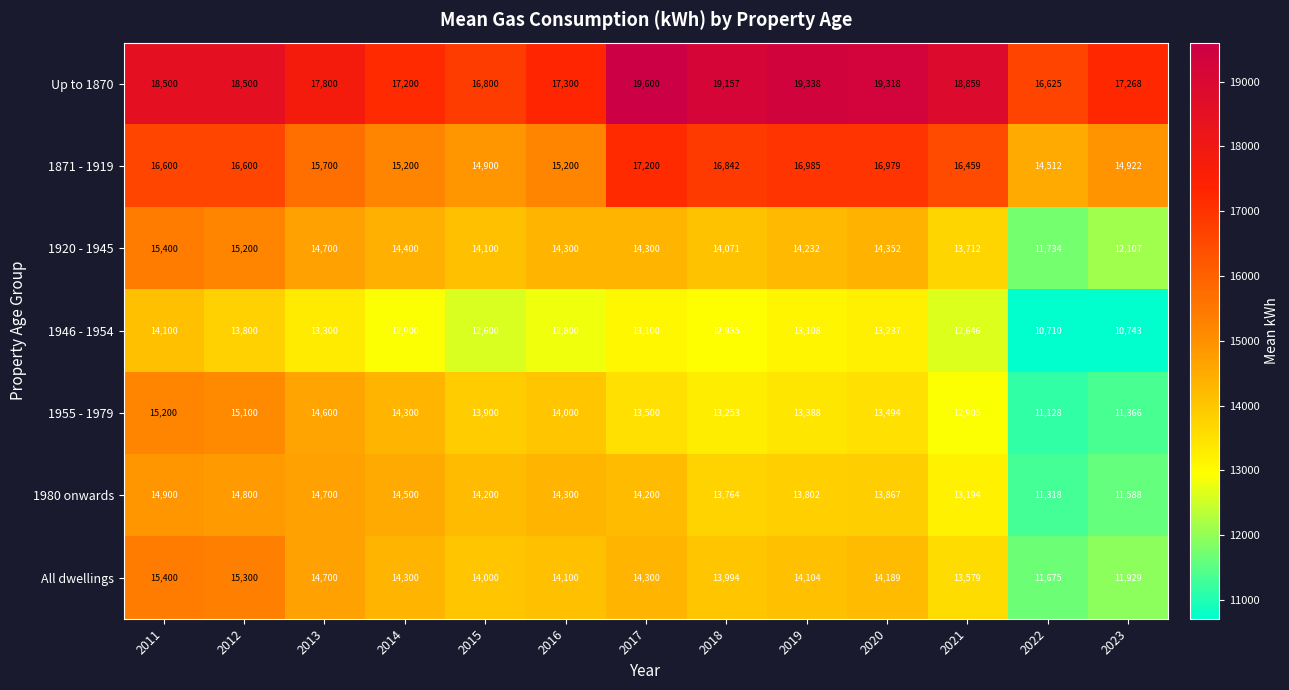

Between 2015 and 2021, which series saw the biggest shift?

Up to 1870